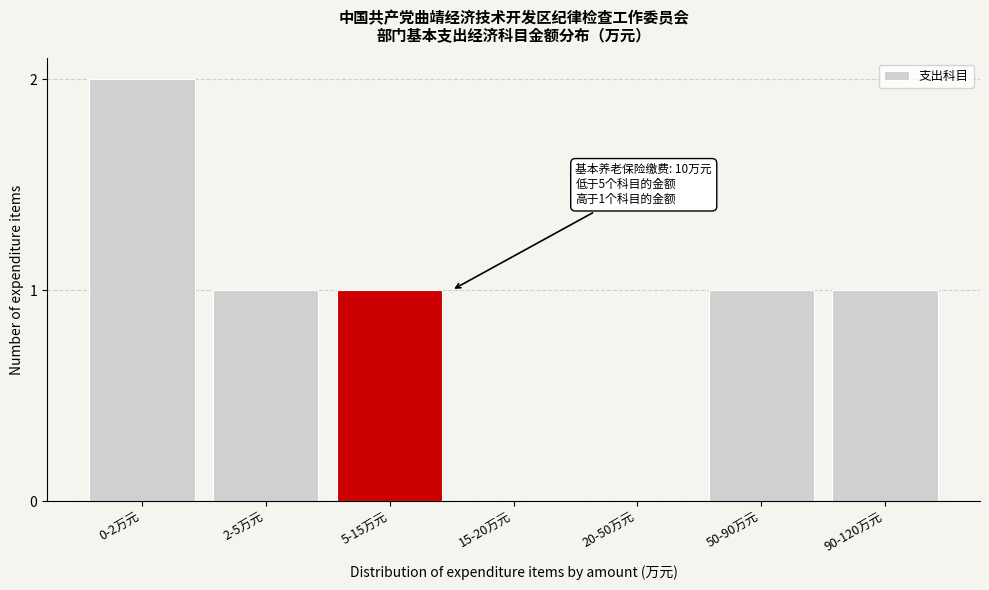

Reading right to left, list all the values displayed in this chart.

90-120万元=1	50-90万元=1	20-50万元=0	15-20万元=0	5-15万元=1	2-5万元=1	0-2万元=2